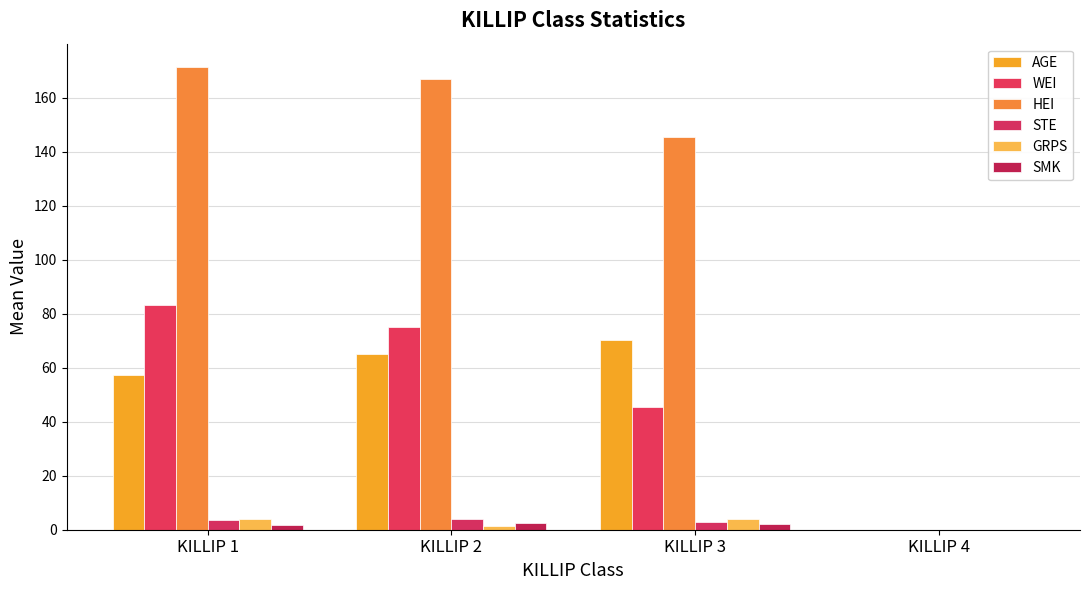

What is the total value across all series at KILLIP 2?

315.2